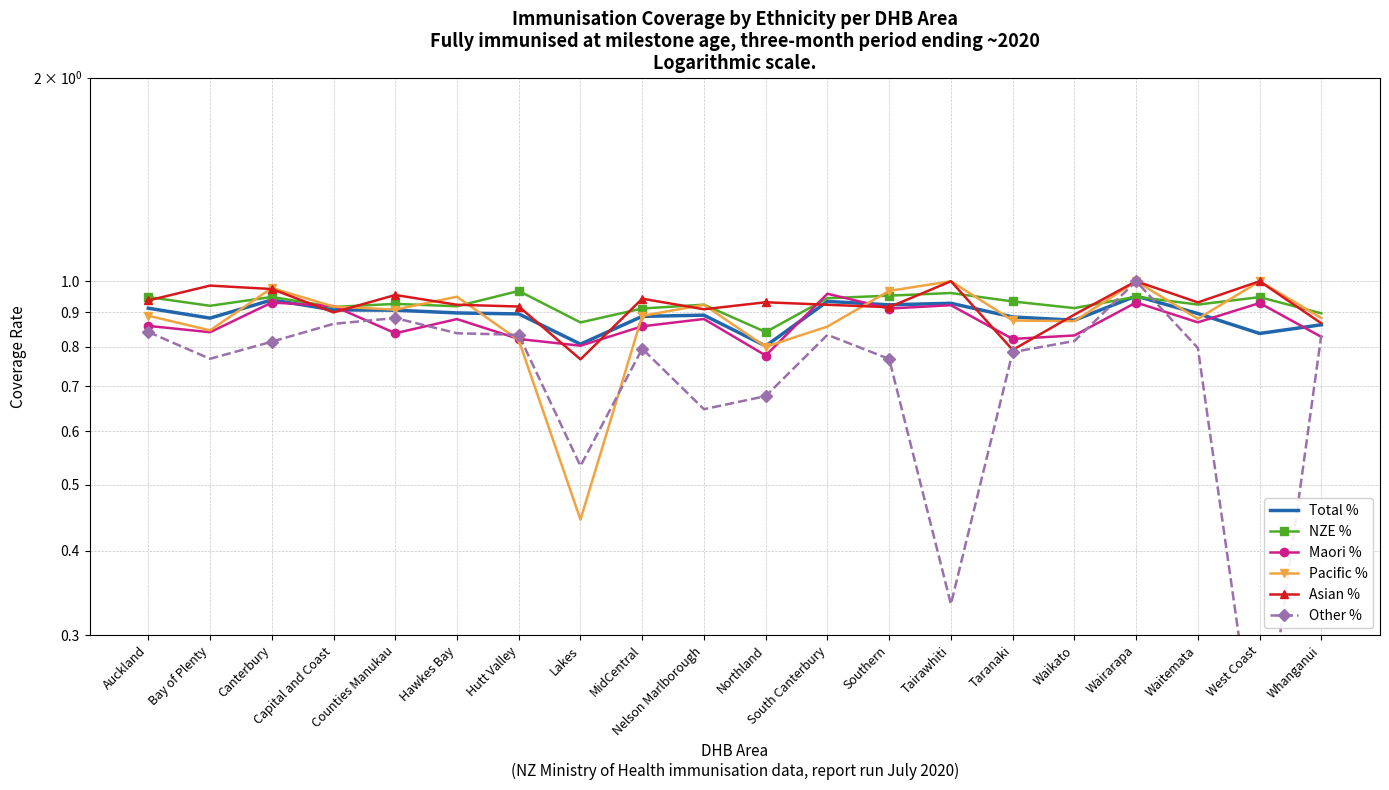

At which category does Other % reach its first local valley?

Bay of Plenty